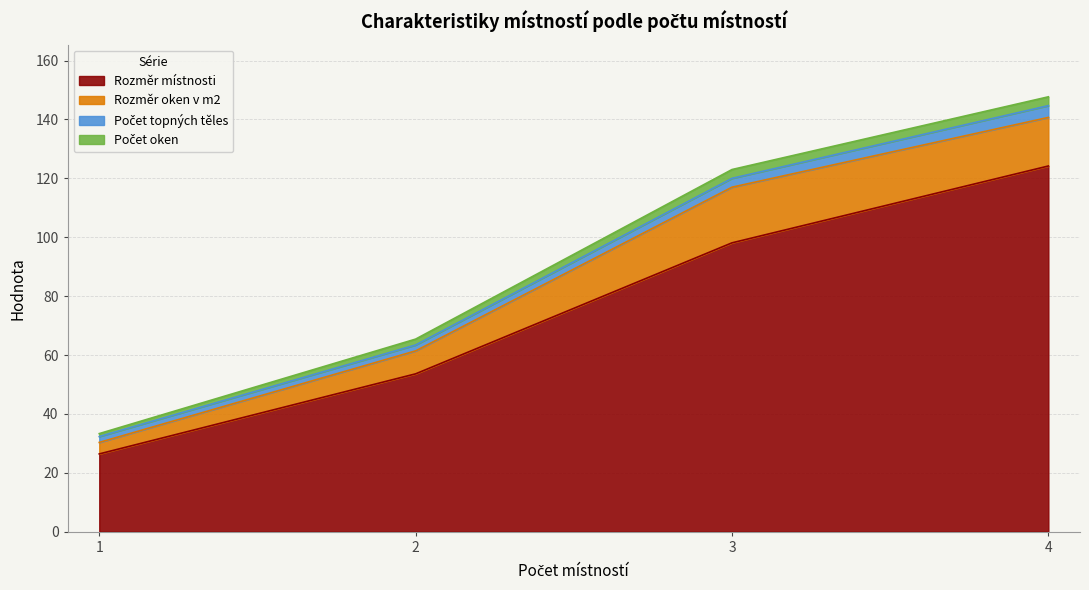

True or false: Počet oken and Počet topných těles intersect in this chart.

False